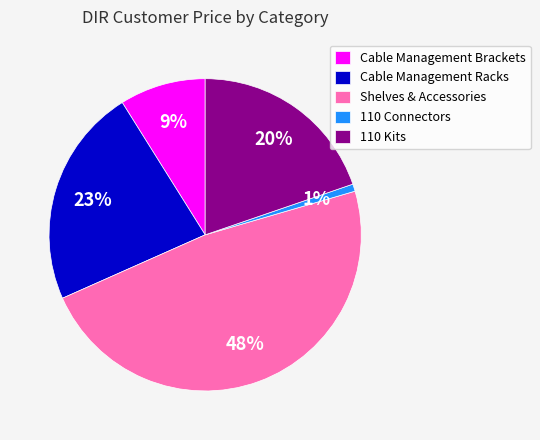

Approximately how many times larger is the value at Shelves & Accessories compared to Cable Management Racks?

2.1